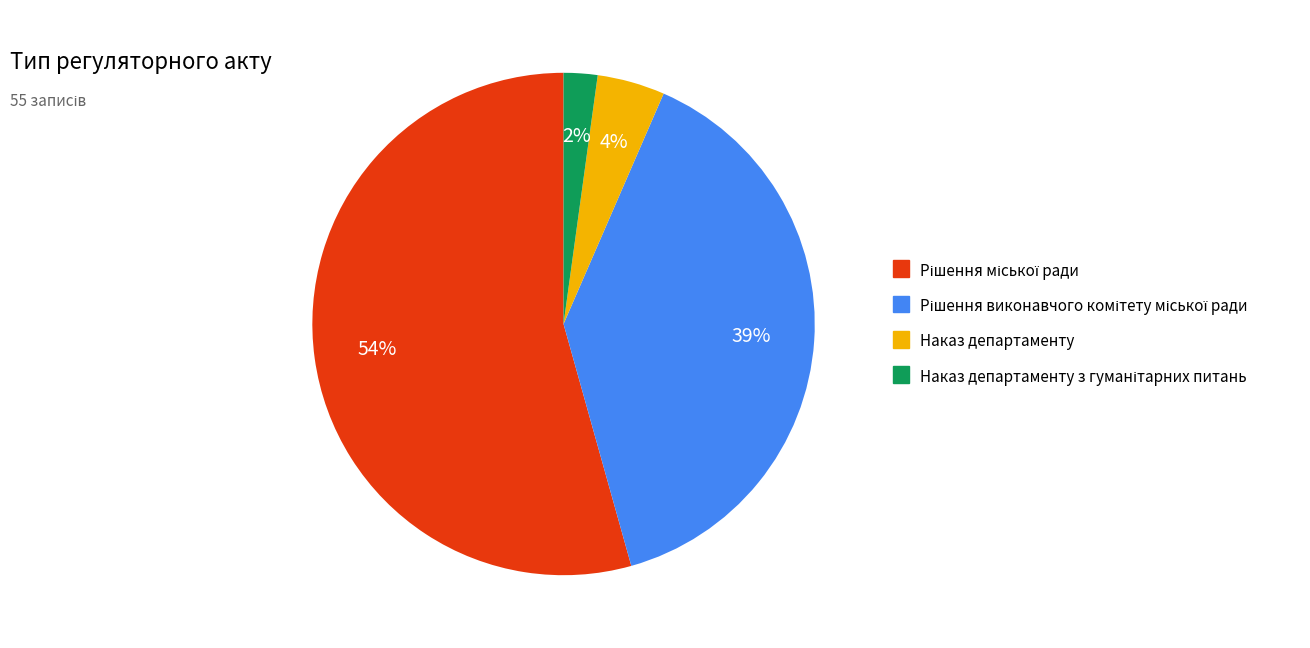

To the nearest percent, what is the average slice percentage?

25%